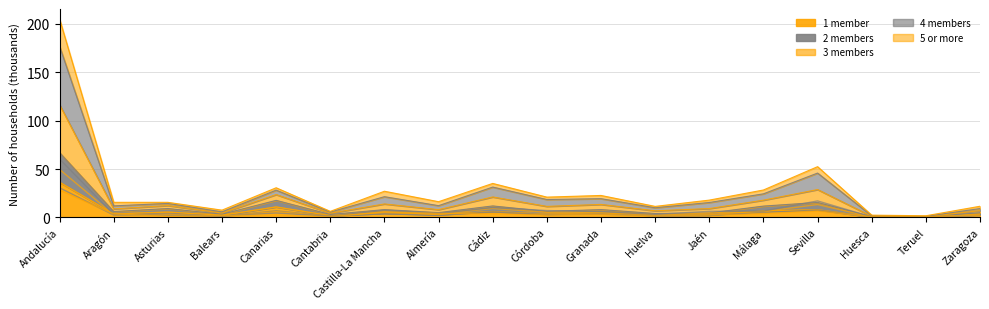

What is the difference between the maximum and minimum values in the 3 members series?

49.3